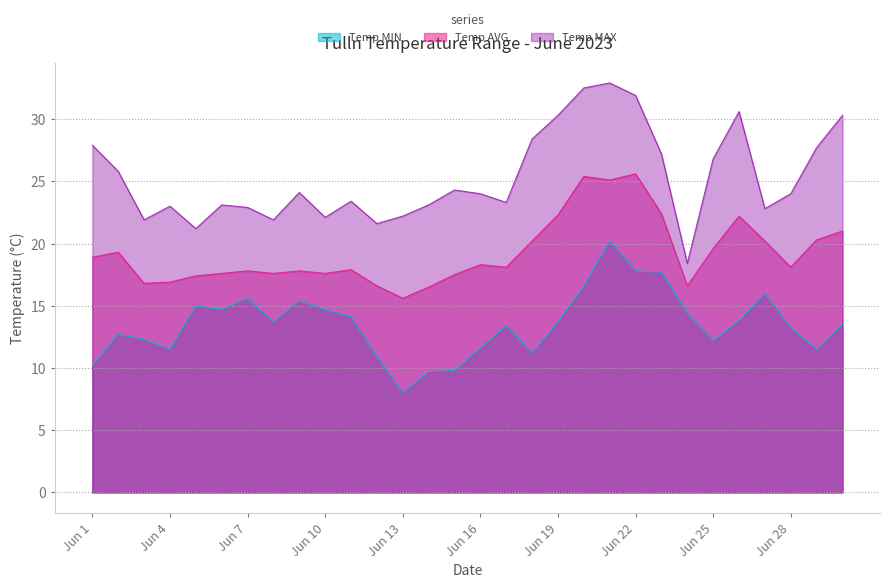

Is it true that Temp MIN equals 14.7 at Jun 6?

True